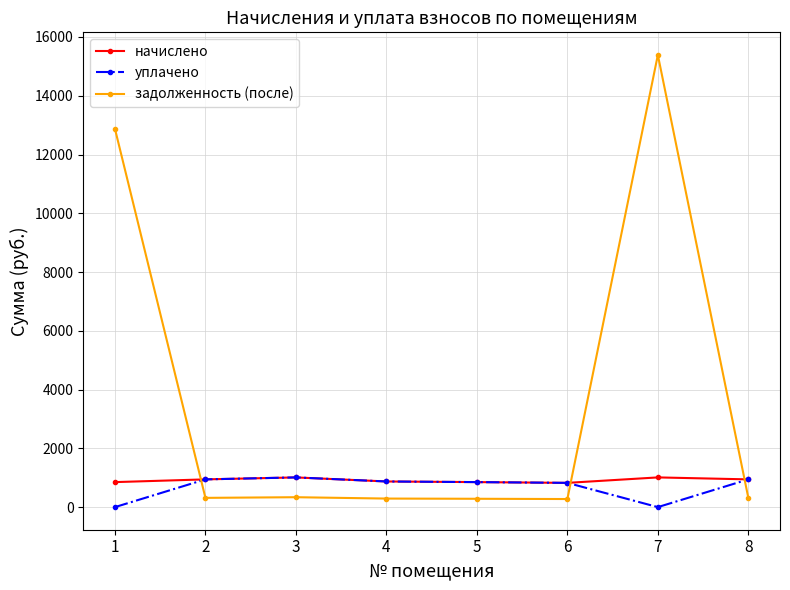

What is the difference between the задолженность (после) values at 3 and 7?

15051.2